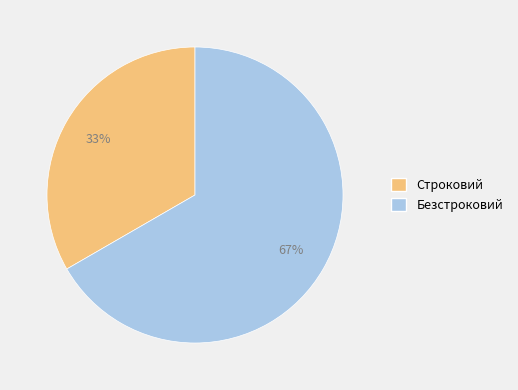

What is the largest slice in the pie chart?

Безстроковий